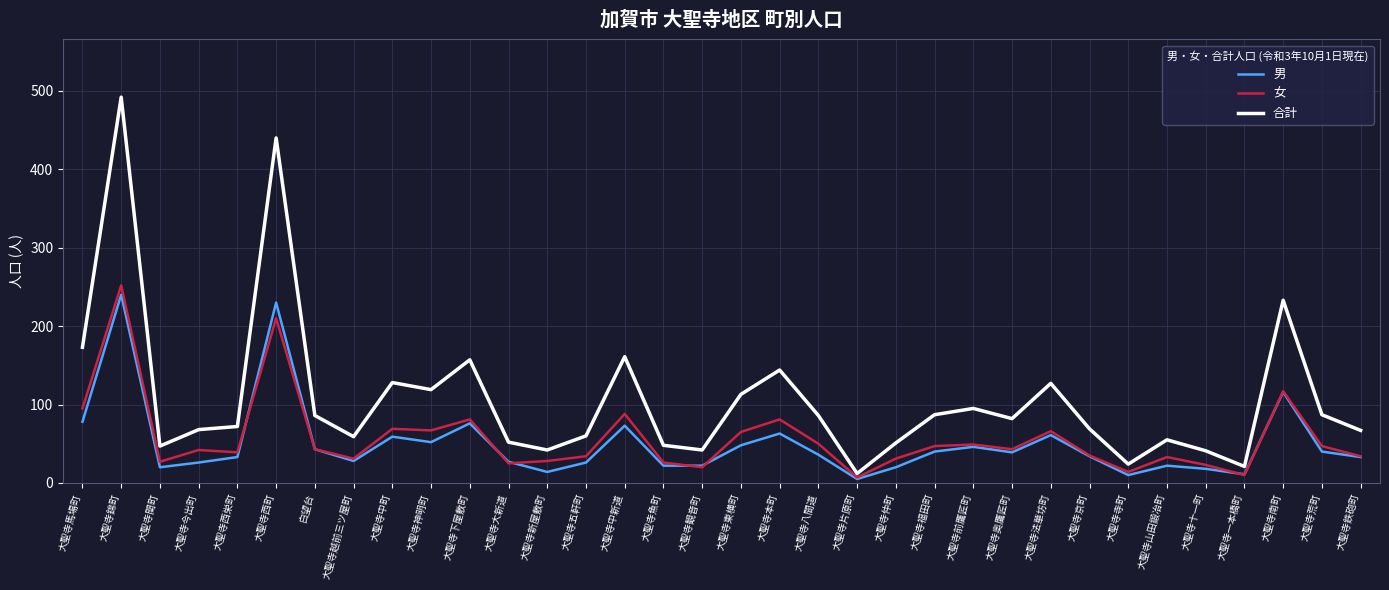

Which series has the largest range (max minus min)?

合計